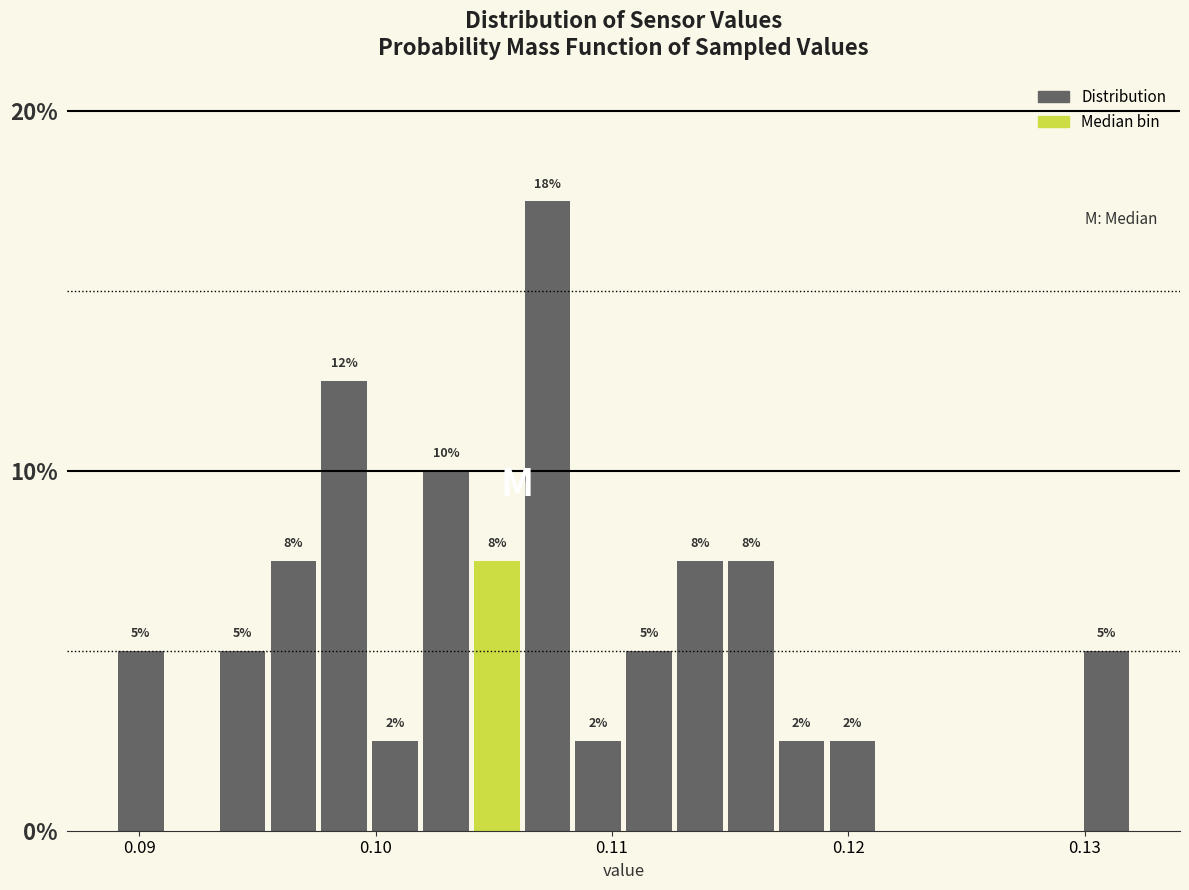

Read against the x-axis, roughly where is the centre of the tallest bar?

0.107